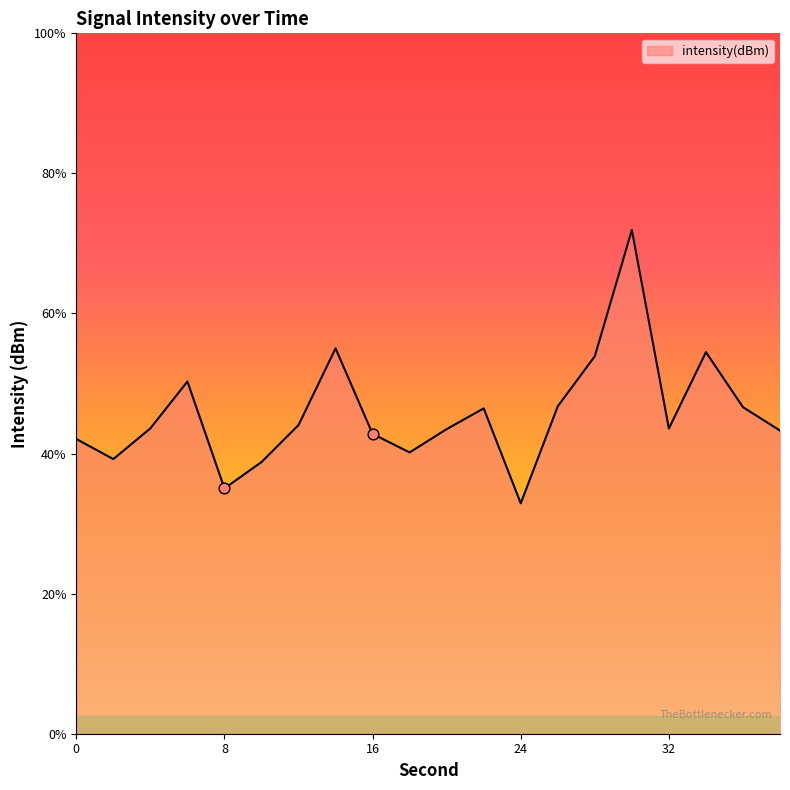

What is the change in value from 2 to 10?

-0.1